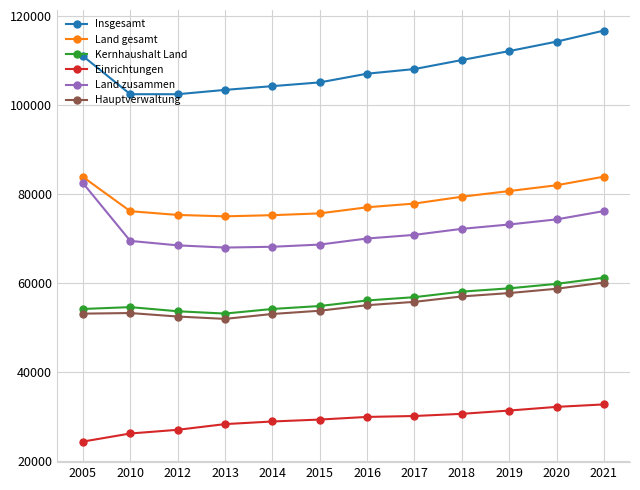

Which series has the largest total across all categories?

Insgesamt